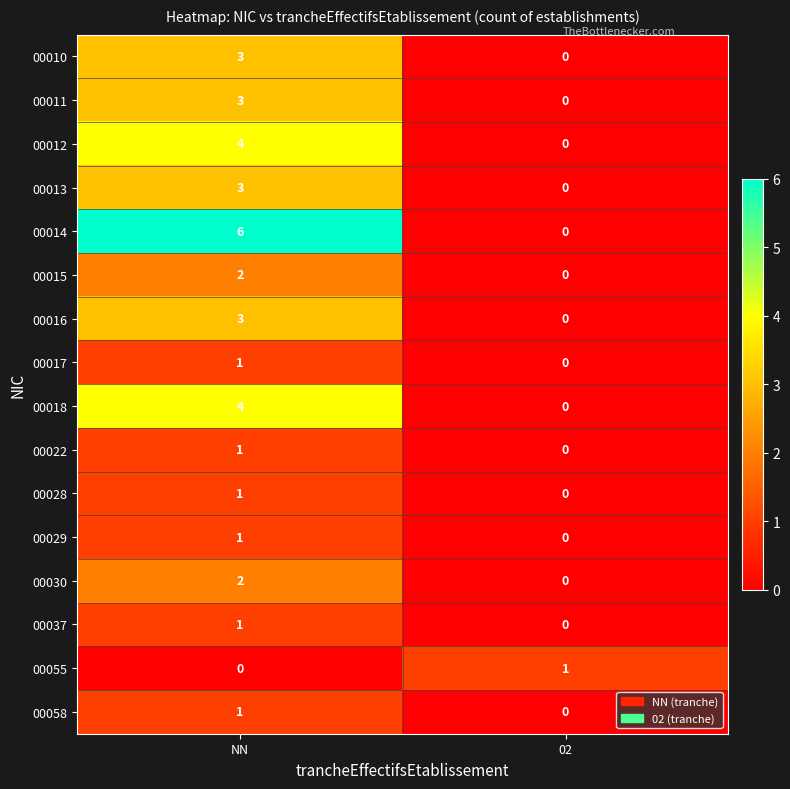

Is it true that 00016 equals 3 at NN?

True